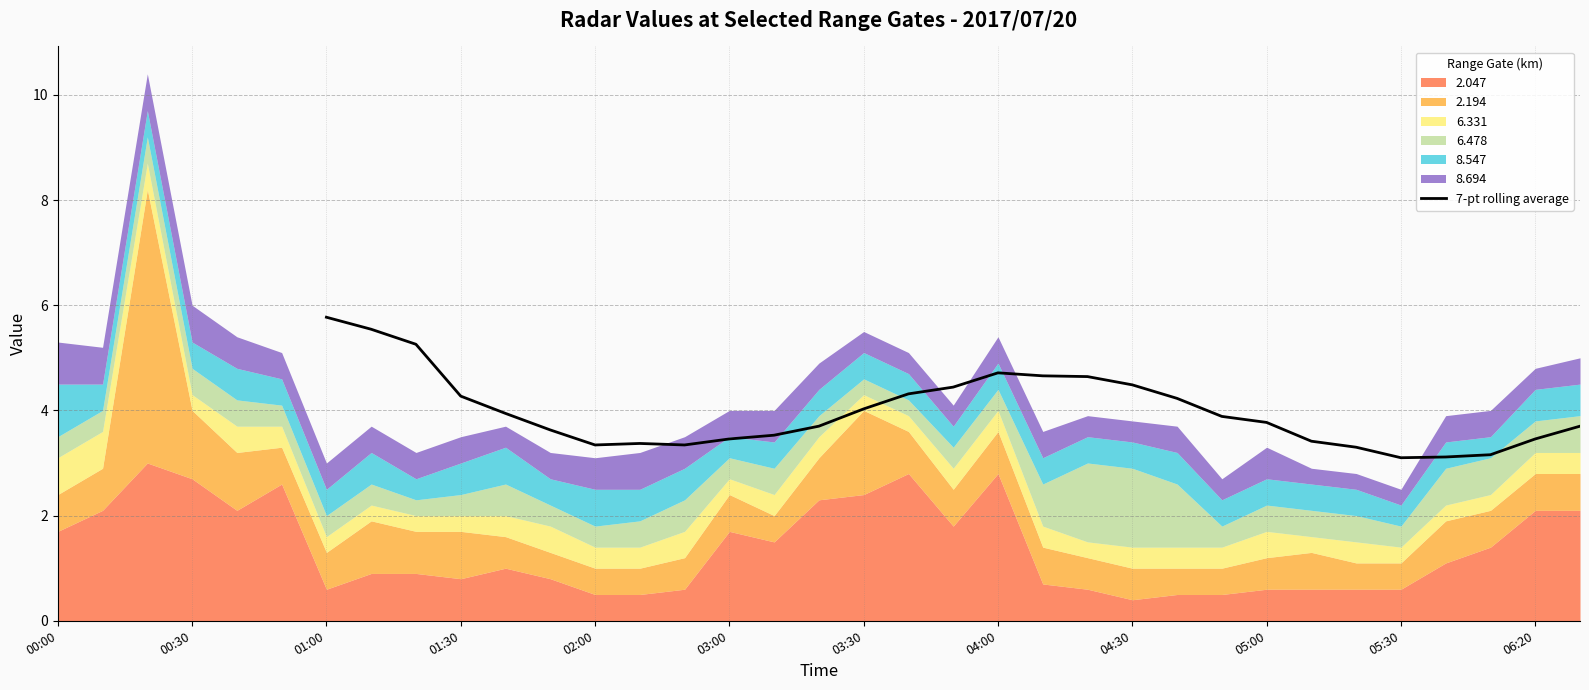

What is the lowest value of the 7-pt rolling average series?

3.1